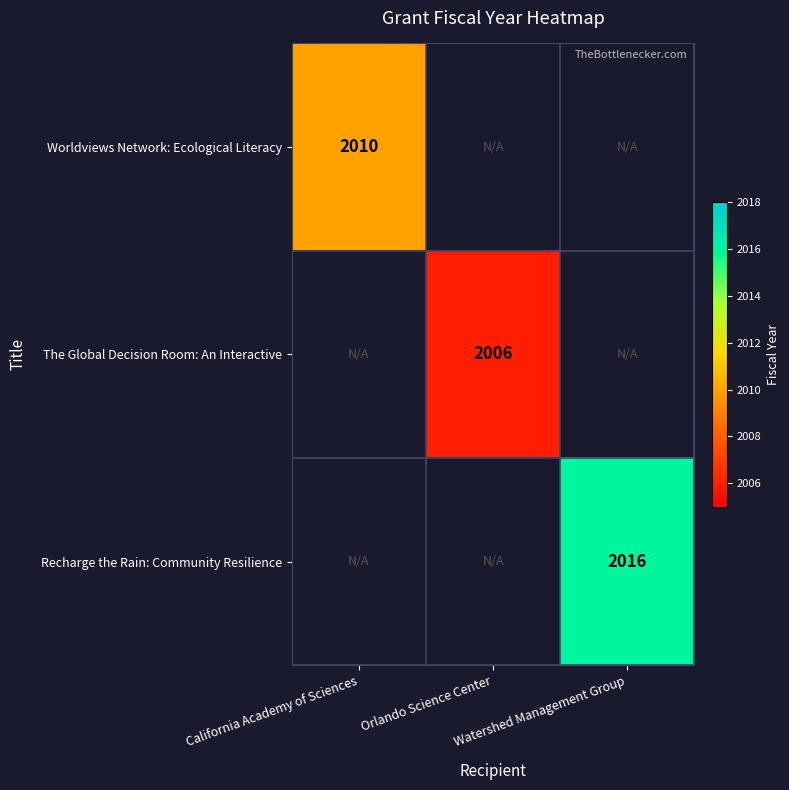

What is the maximum value shown in the chart?

2016.0